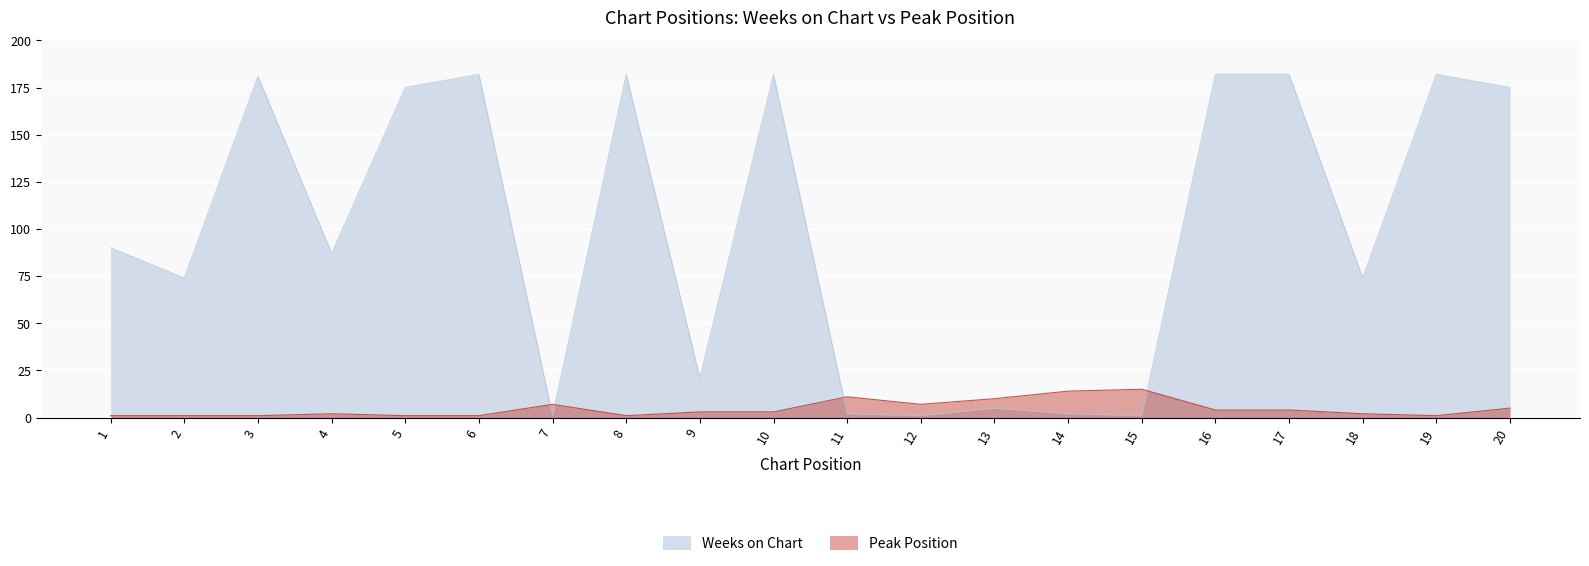

How many intersections are there between Peak Position and Weeks on Chart?

4